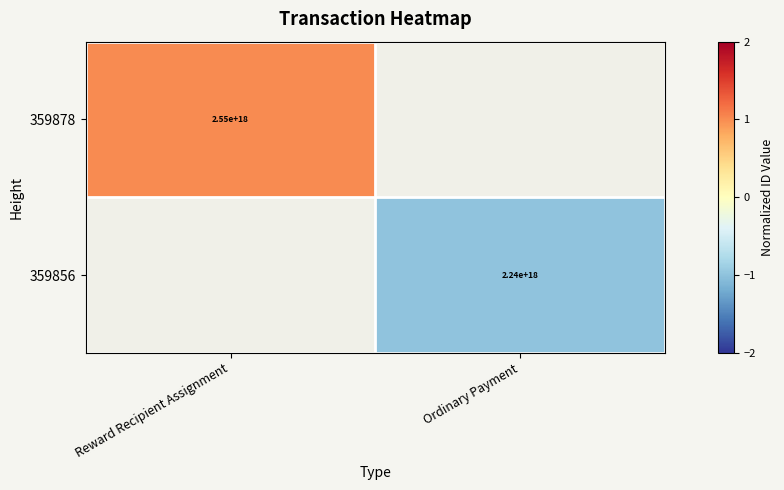

Is the value of 359878 at Reward Recipient Assignment greater than the value of 359856 at Ordinary Payment?

Yes